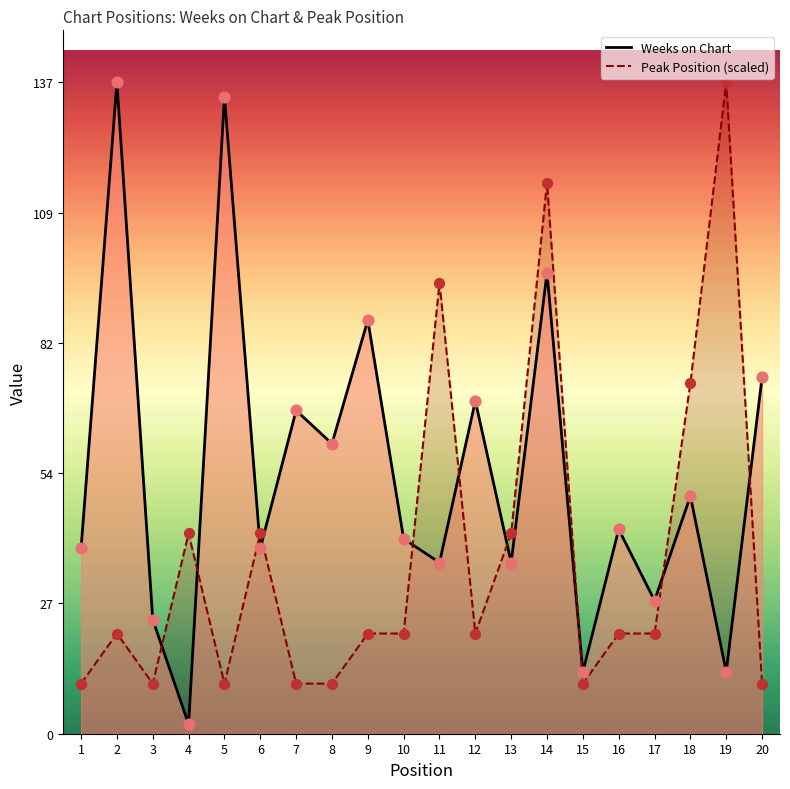

Which series contains the lowest Y value?

Weeks on Chart